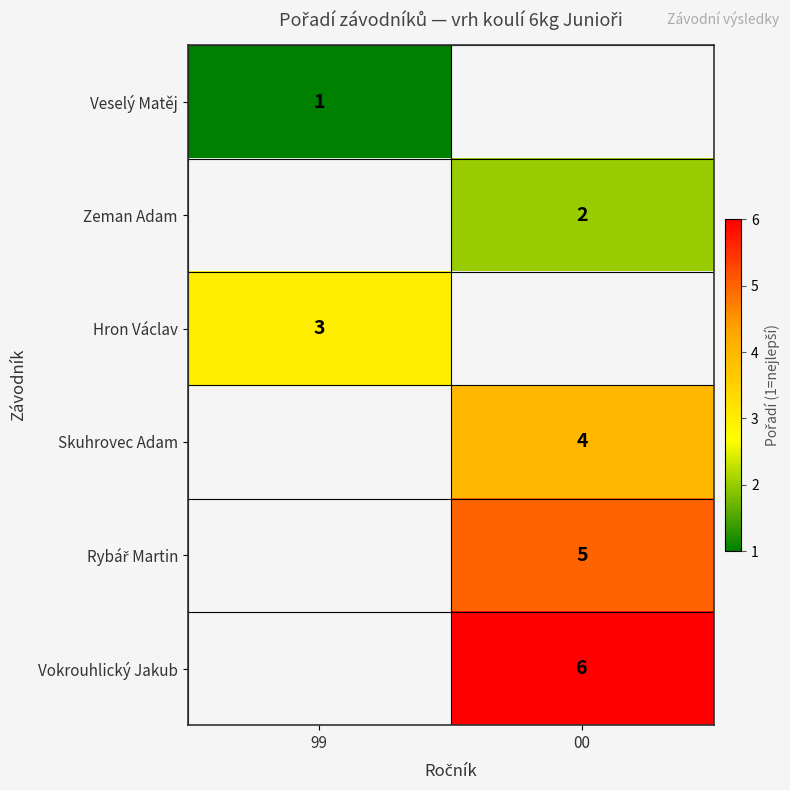

Is it true that Skuhrovec Adam equals 4 at 00?

True